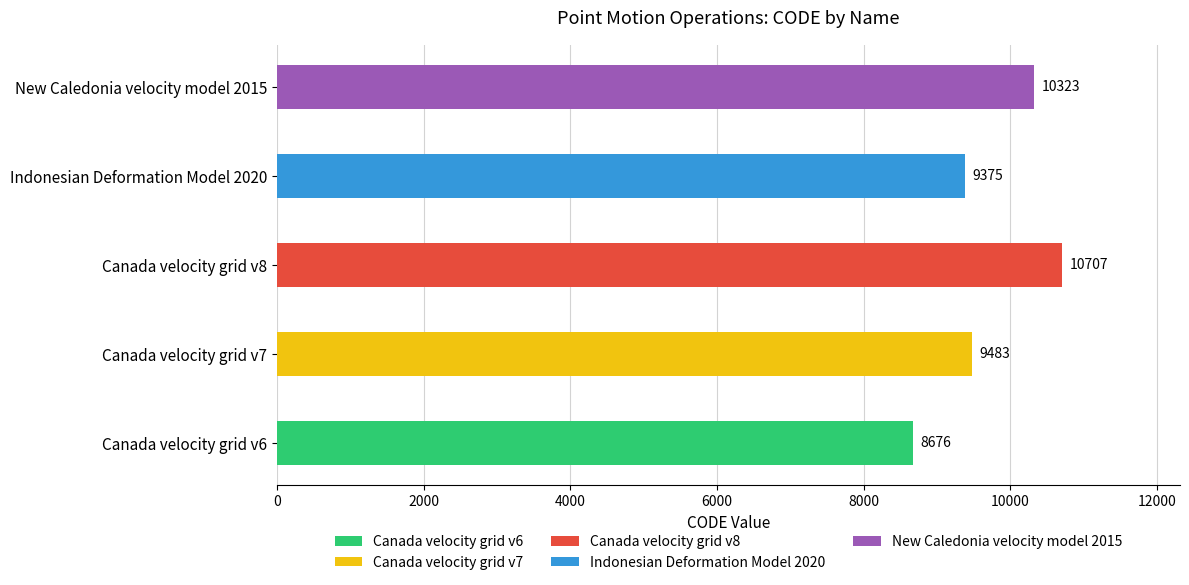

Which has a higher value, Indonesian Deformation Model 2020 or Canada velocity grid v8?

Canada velocity grid v8